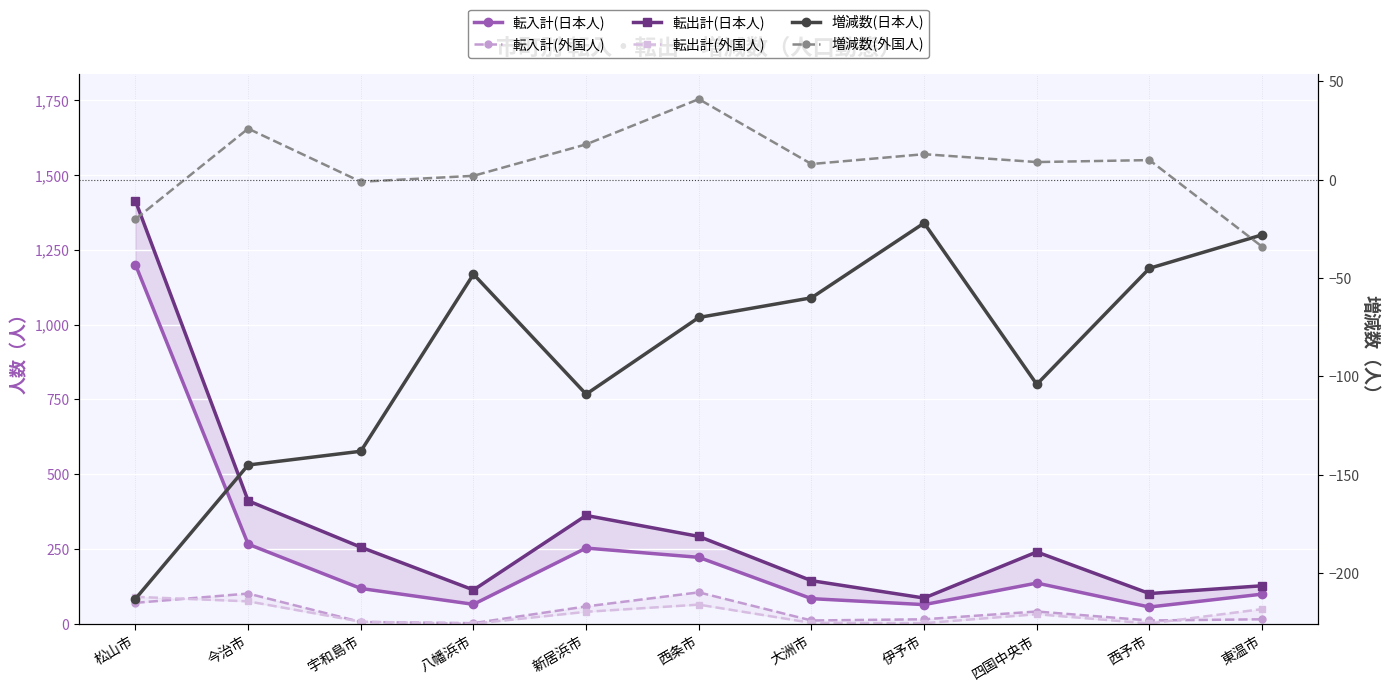

Reading right to left, what are all the values shown in this chart?

転入計(日本人): 99	56	136	64	84	222	253	65	118	266	1200
転入計(外国人): 15	11	41	15	11	105	58	2	6	101	70
転出計(日本人): 127	101	240	86	144	292	362	113	256	411	1413
転出計(外国人): 49	1	32	2	3	64	40	0	7	75	90
増減数(日本人): -28	-45	-104	-22	-60	-70	-109	-48	-138	-145	-213
増減数(外国人): -34	10	9	13	8	41	18	2	-1	26	-20